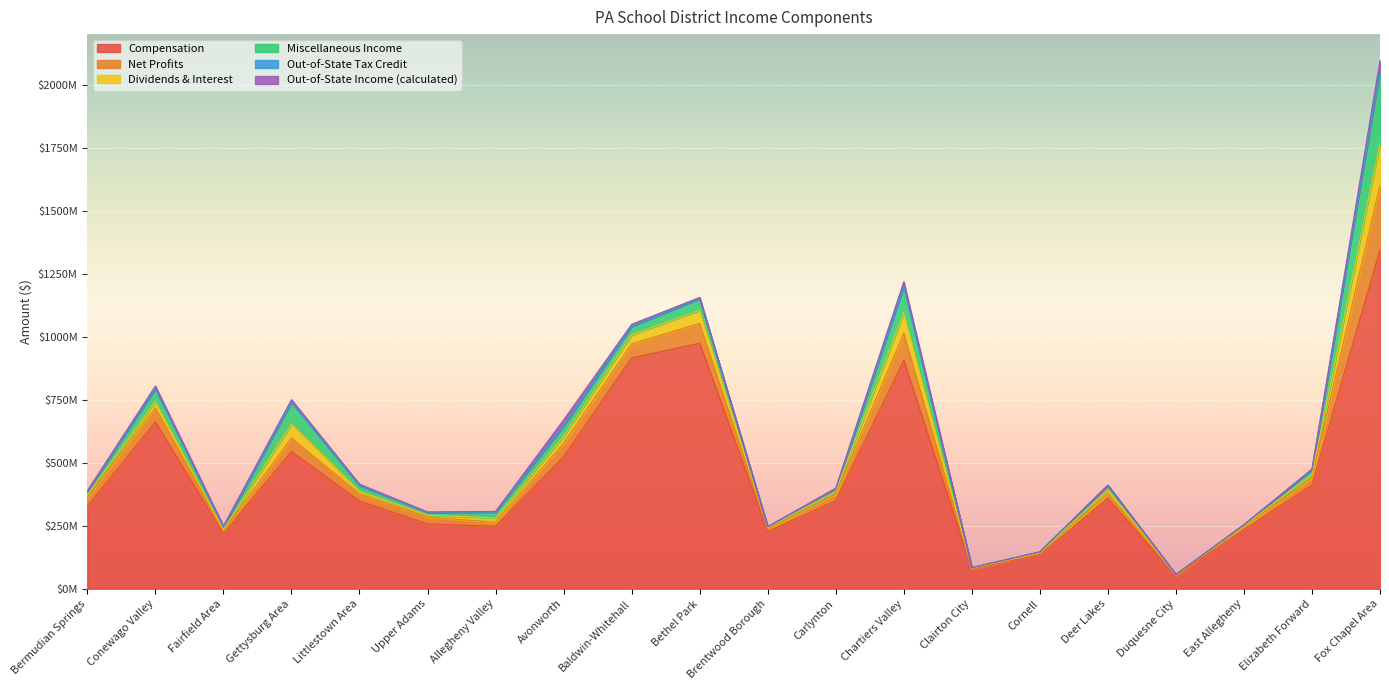

True or false: Out-of-State Tax Credit has more than 2 points higher than both neighbors.

True